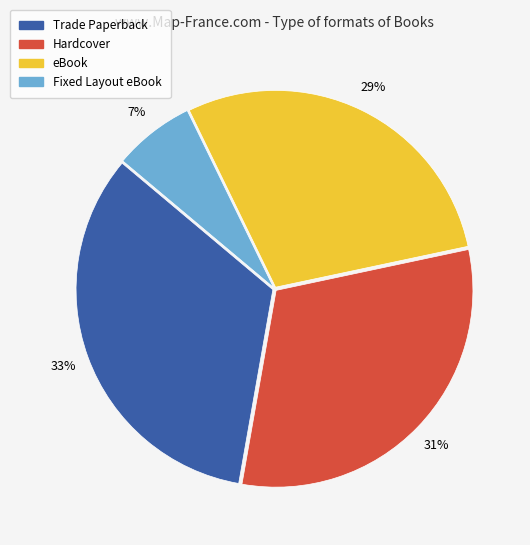

Does Fixed Layout eBook account for over 50% of the chart?

No